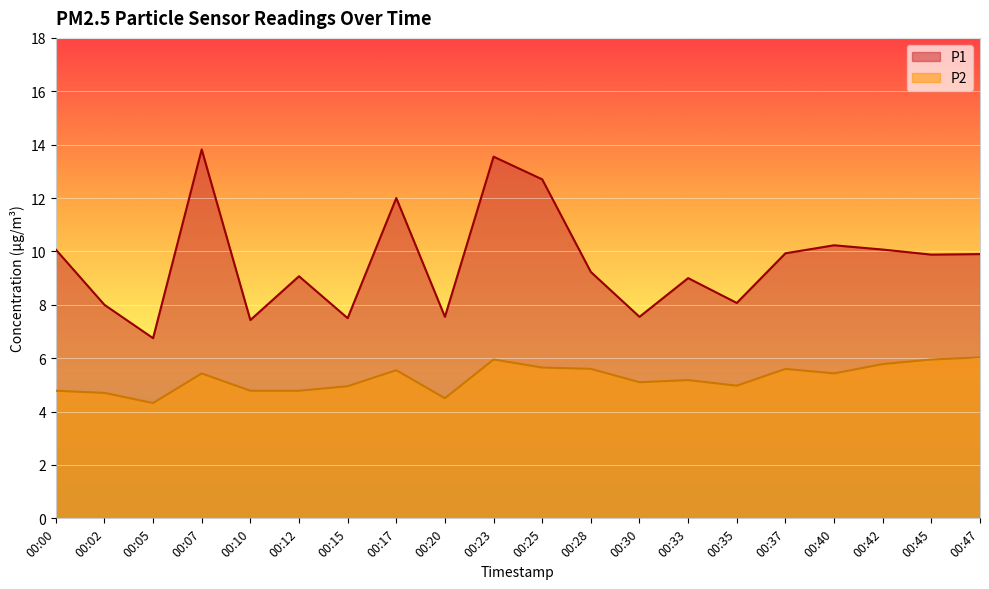

How many data points does each series have?

20